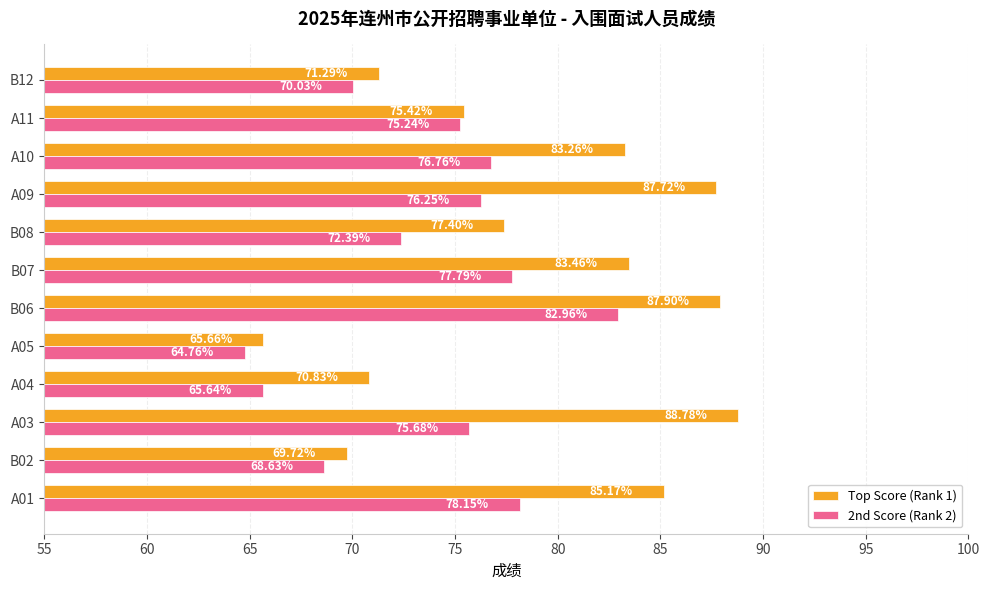

What is the average value of the 2nd Score (Rank 2) series?

73.7